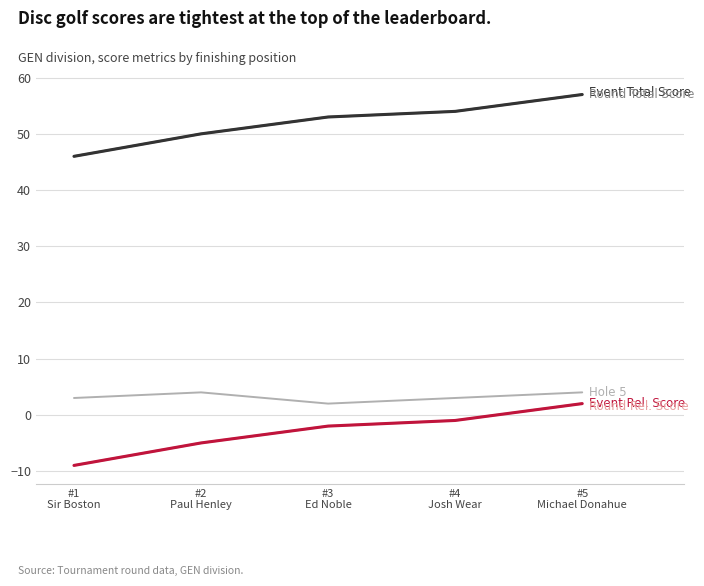

Is this an area chart (filled region under the line)?

No